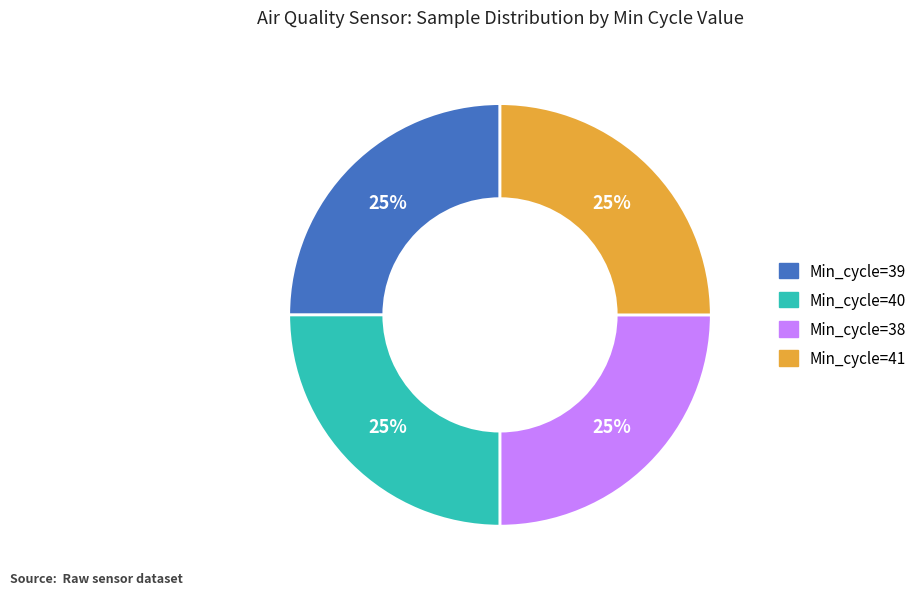

Does any single category account for the majority?

No